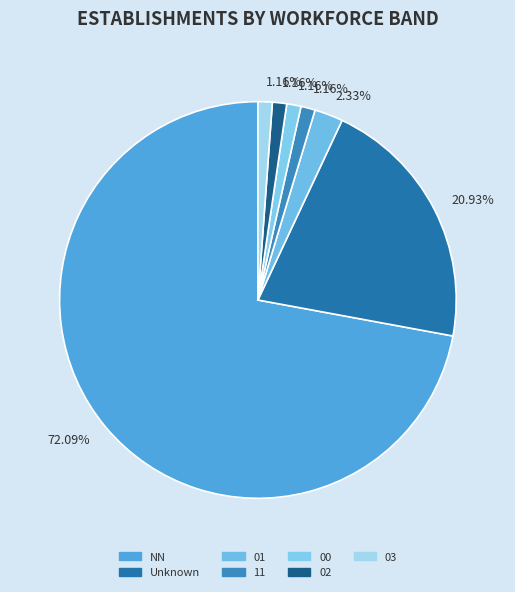

To the nearest percent, what is the average slice percentage?

14%